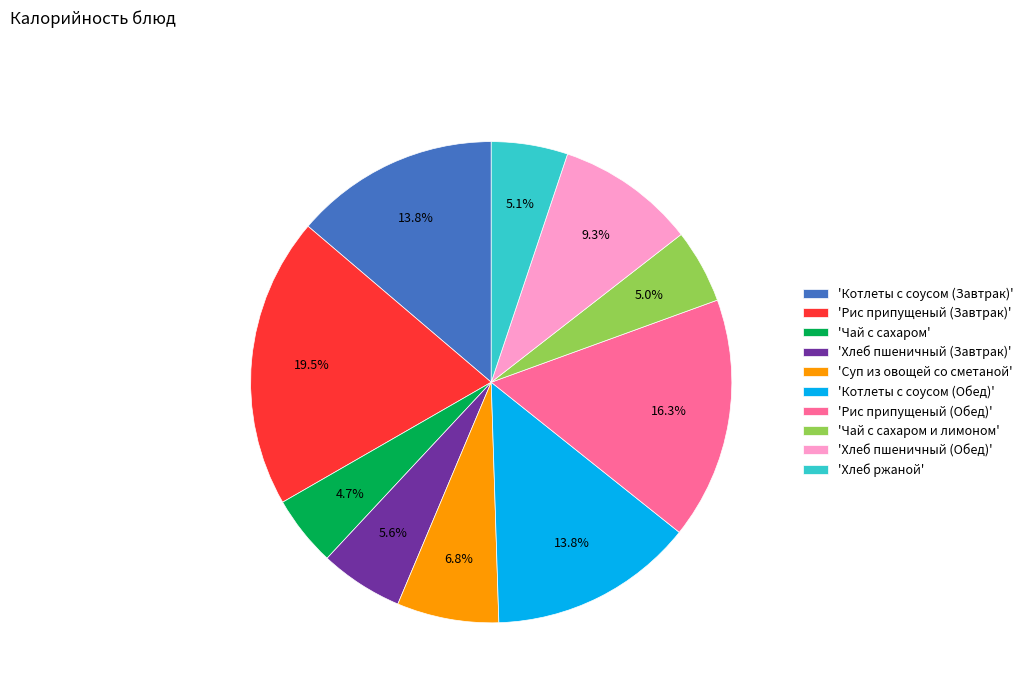

Approximately how many times larger is the value at 'Суп из овощей со сметаной' compared to 'Хлеб ржаной'?

1.3